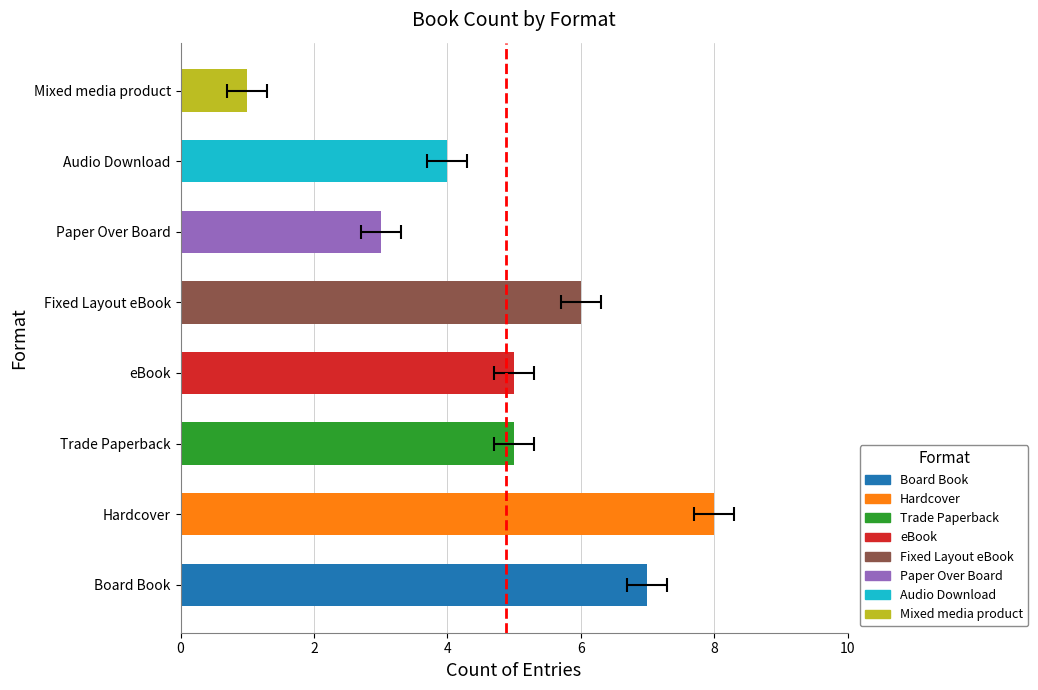

What is the approximate value at eBook?

5